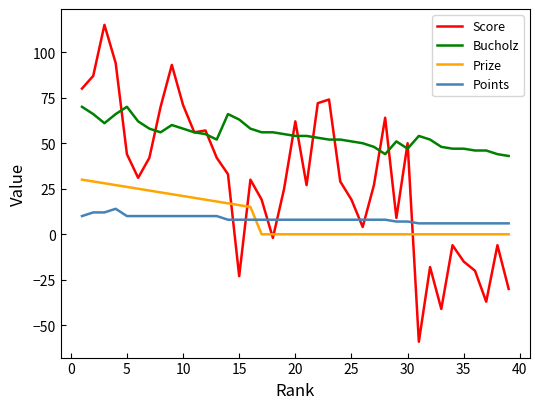

Which series has the largest range (max minus min)?

Score